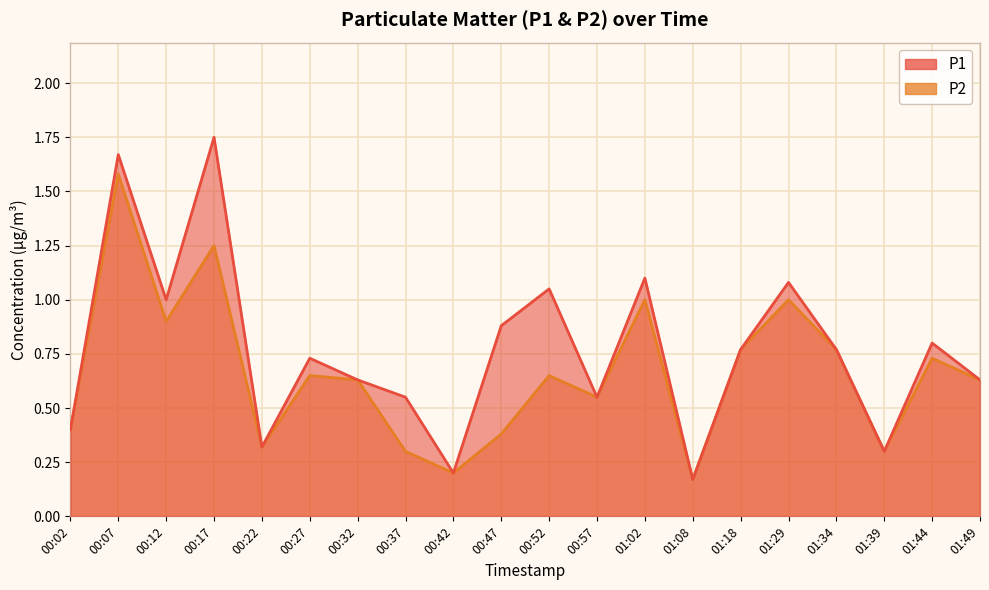

What is the difference between the second highest and second lowest values in the P2 series?

1.1